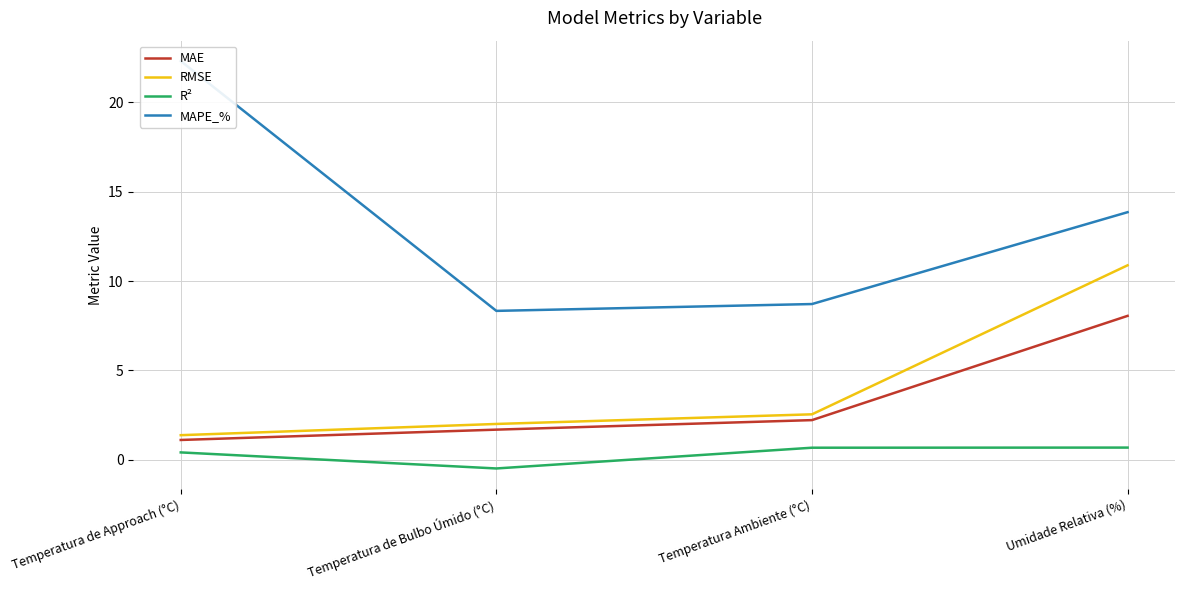

How many positive values does the R² series have?

3